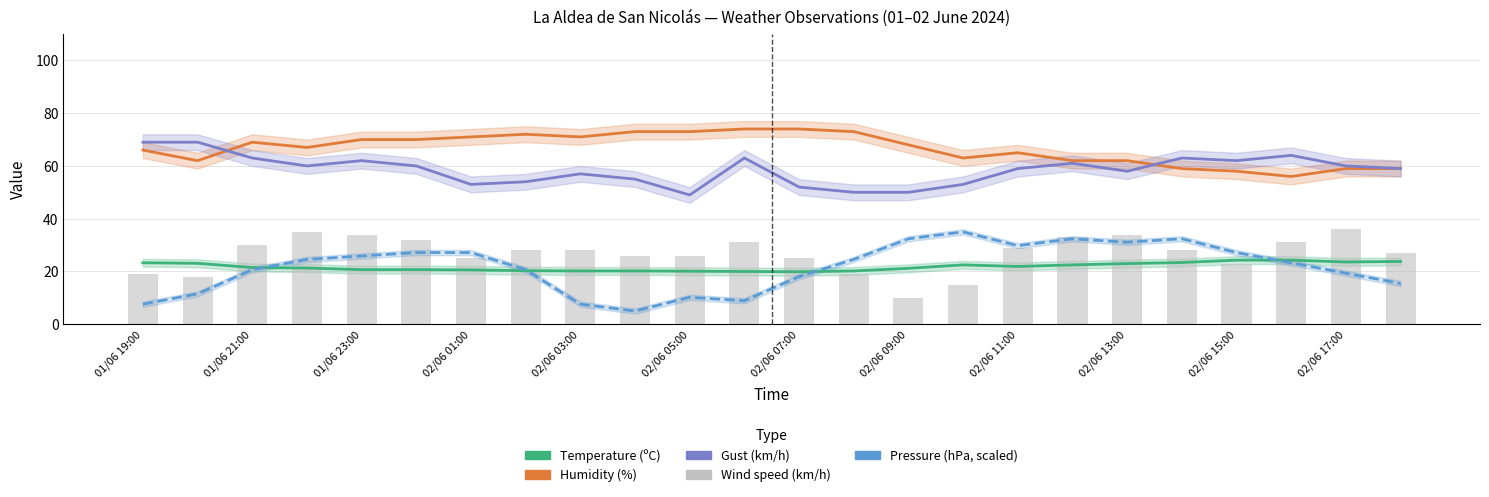

What is the spread (max minus min) of values at 15?

48.0